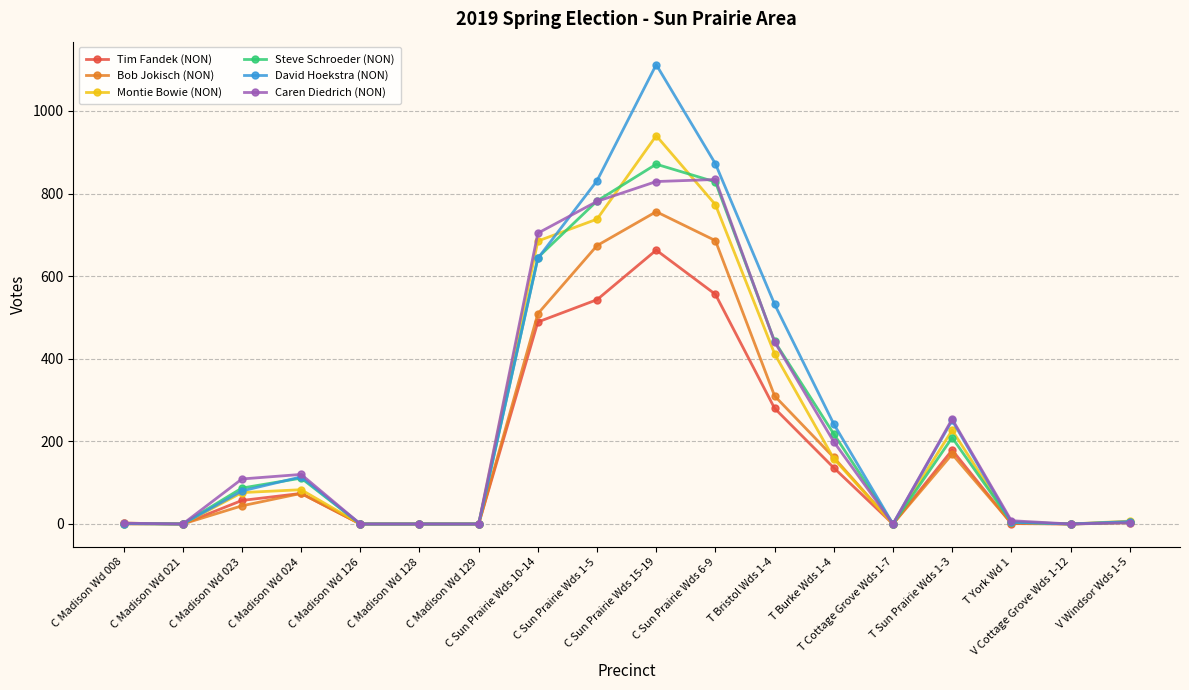

What is the greatest value displayed?

1112